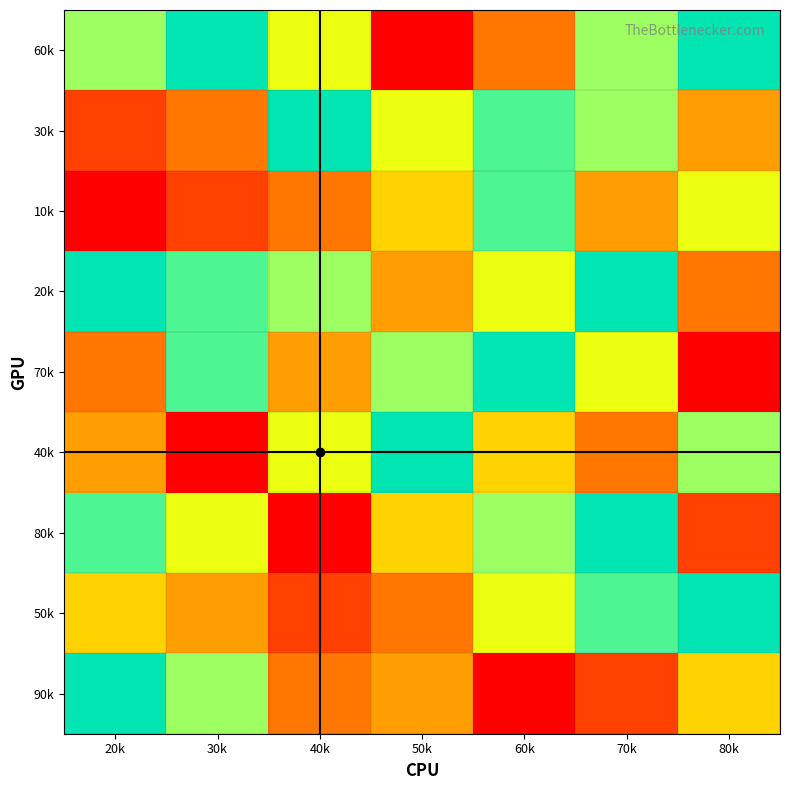

At which category is the sum across all series the highest?

70k